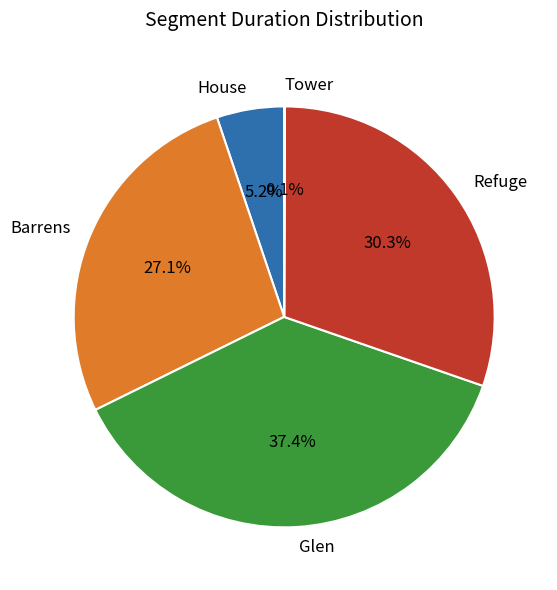

What percentage is the Barrens slice, to the nearest percent?

27%